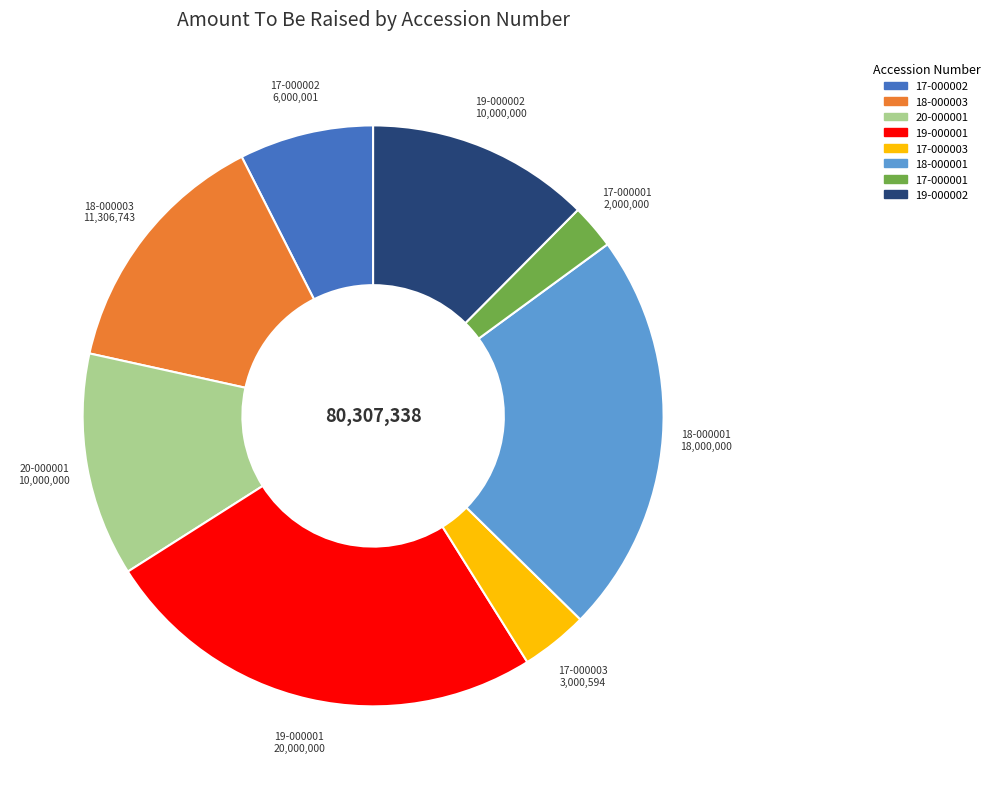

Is there a majority slice in this chart?

No